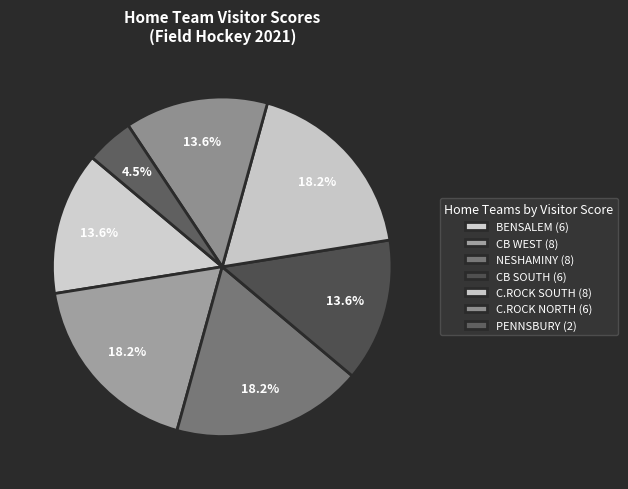

How many segments does this pie chart have?

7